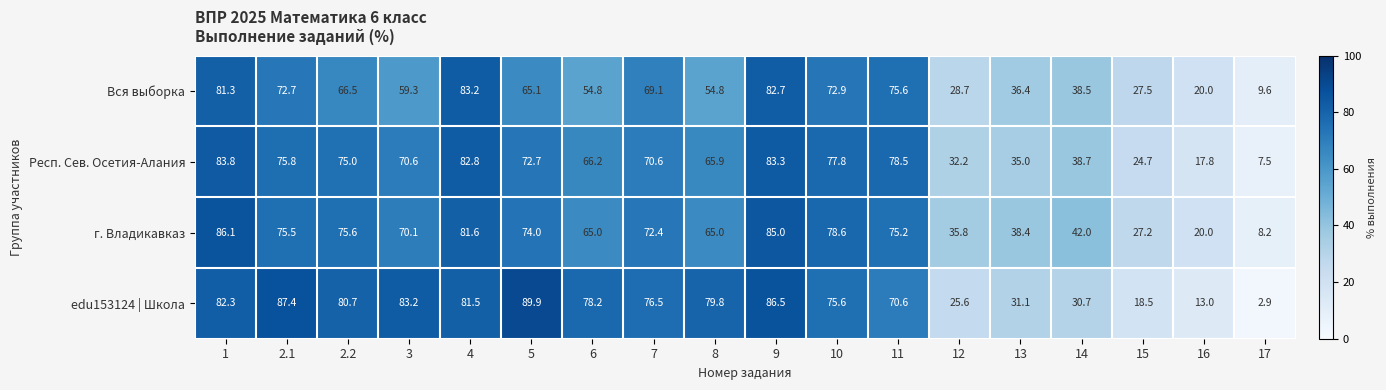

What is the total value across all series at 5?

301.7